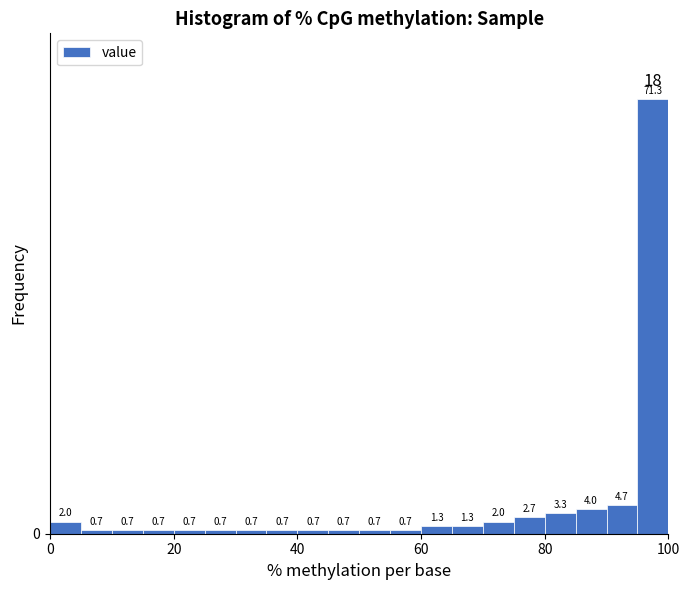

Around what value on the x-axis is the tallest bar? Give the approximate position of its centre, as read against the axis.

98